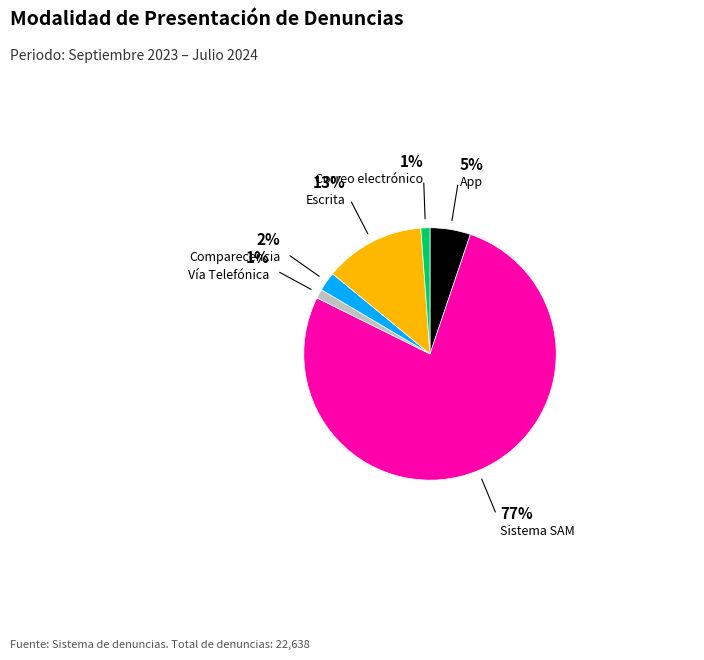

Is it true that Correo electrónico is 1% of the pie?

True